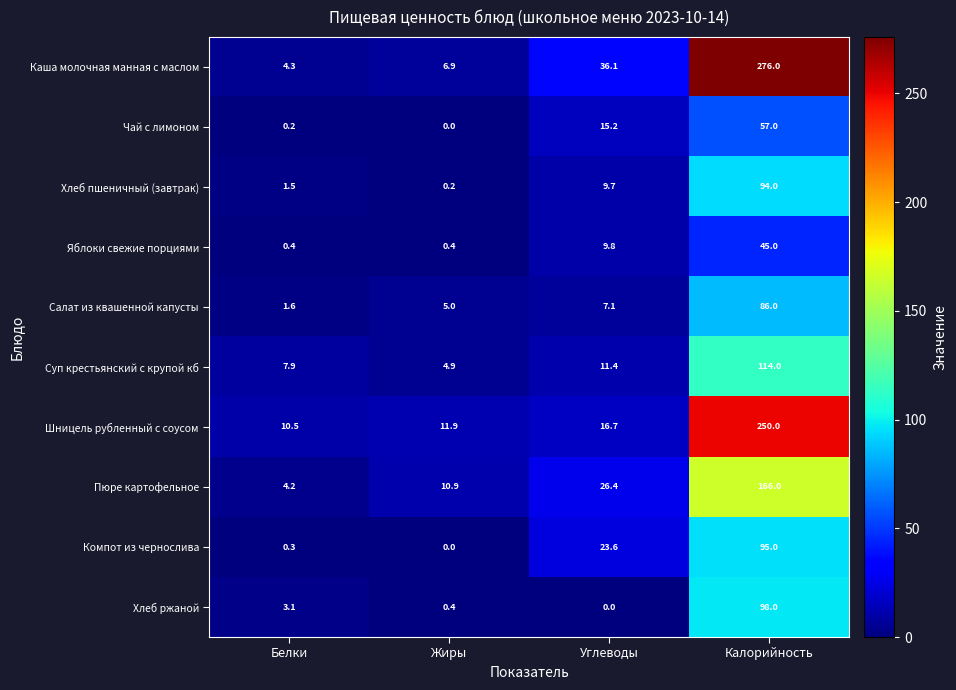

What is the spread (max minus min) of values at Белки?

10.3